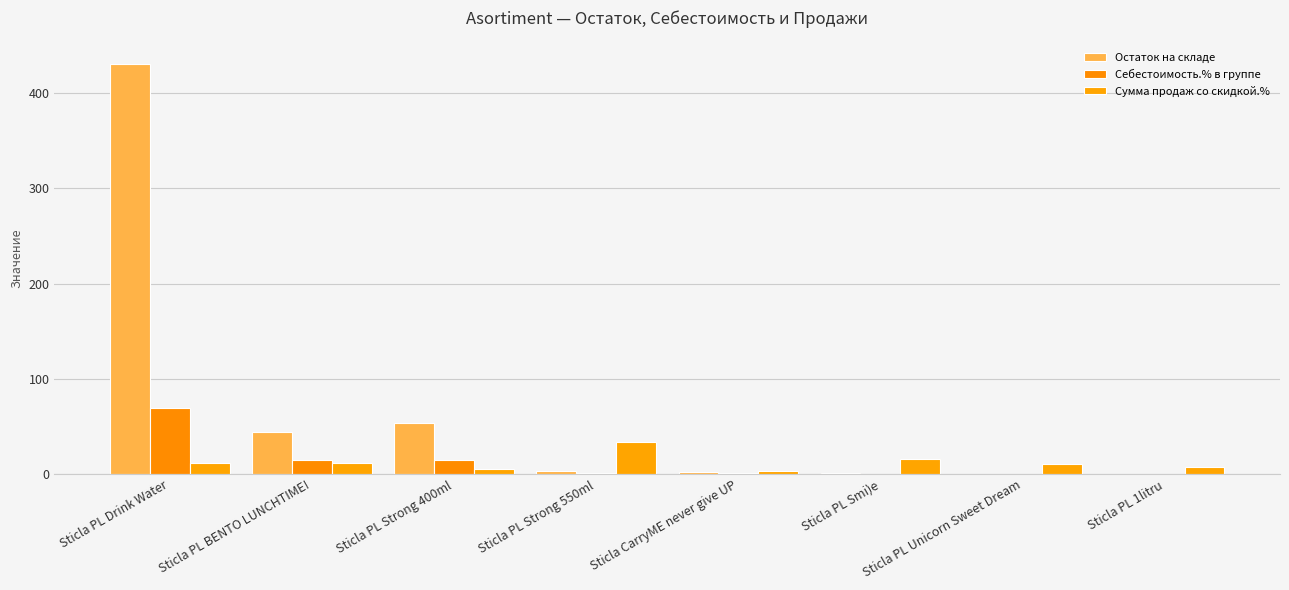

Rank the categories by Остаток на складе value from highest to lowest.

Sticla PL Drink Water, Sticla PL Strong 400ml, Sticla PL BENTO LUNCHTIME!, Sticla PL Strong 550ml, Sticla CarryME never give UP, Sticla PL Smi)e, Sticla PL Unicorn Sweet Dream, Sticla PL 1litru